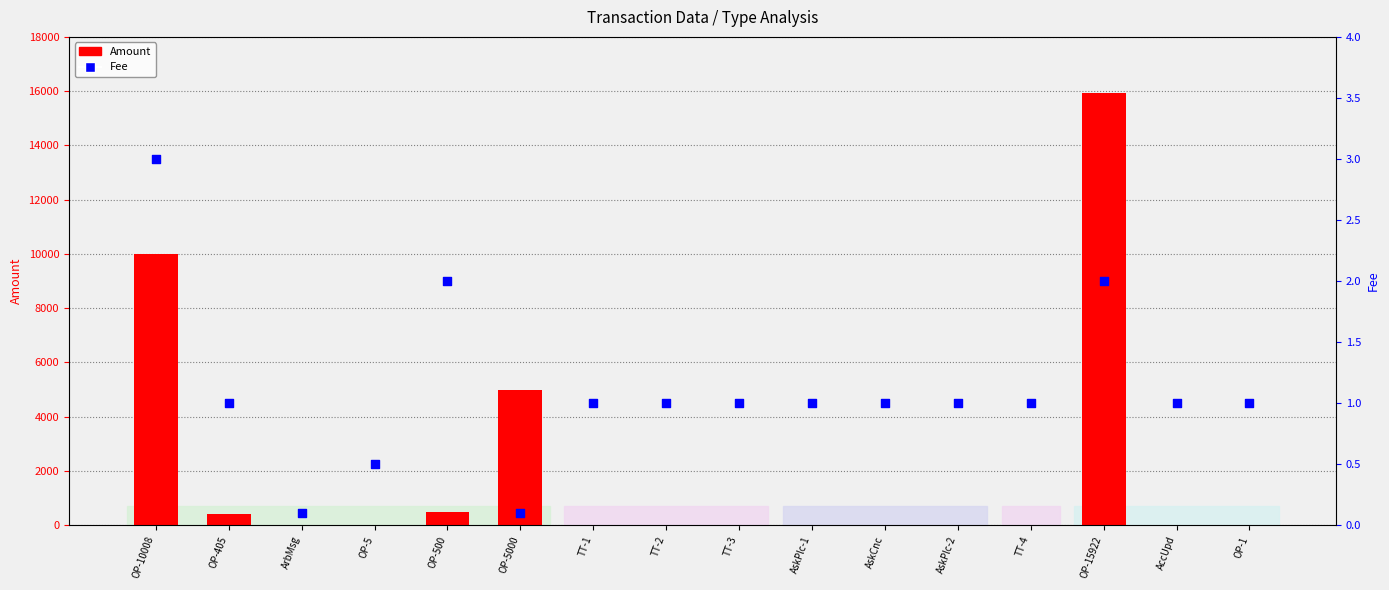

At which category is the sum across all series the highest?

OP-15922